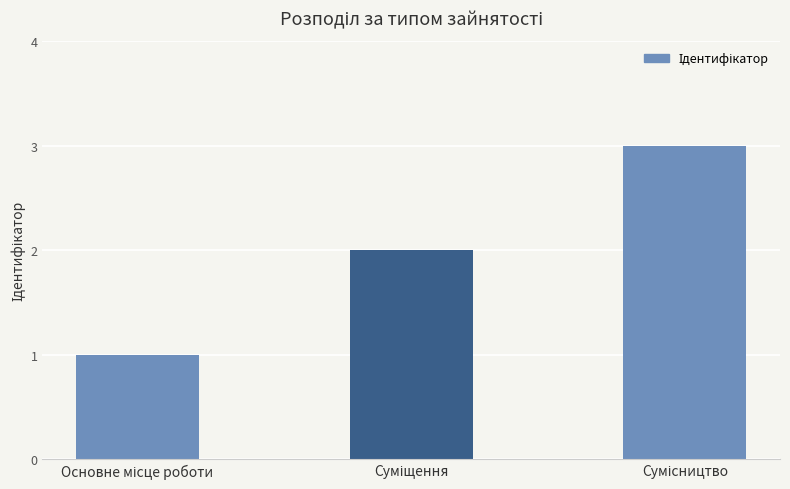

What is the sum of all values?

6